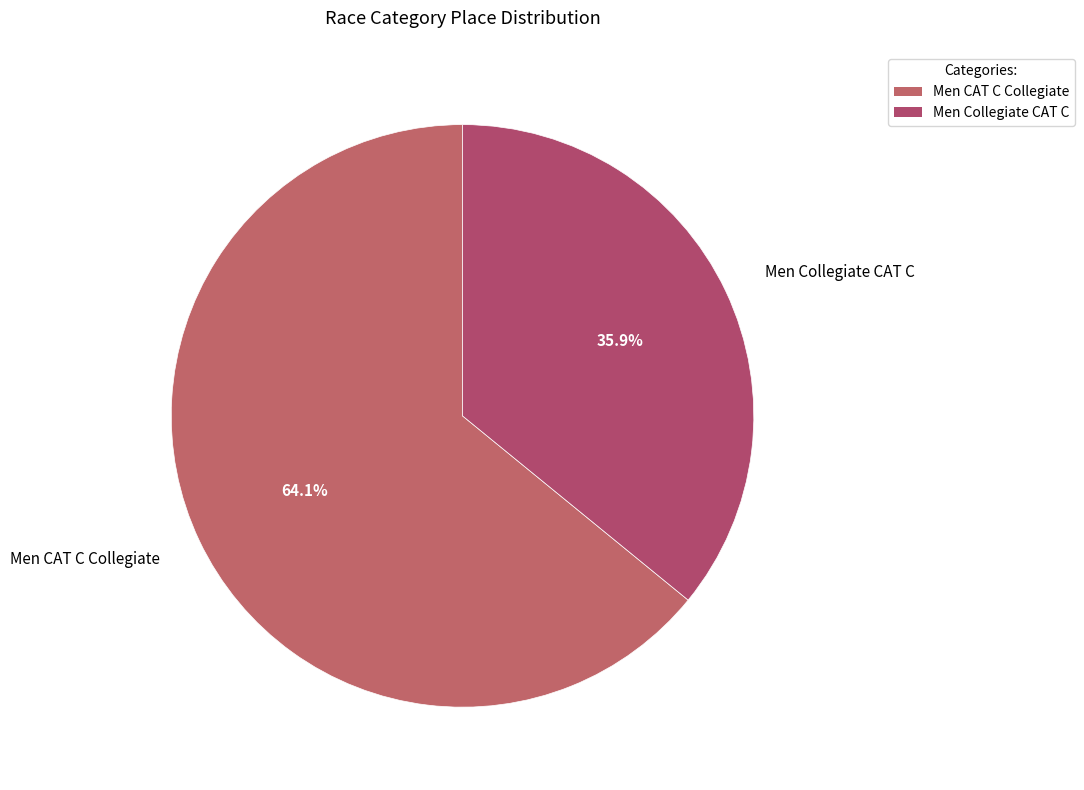

The Men CAT C Collegiate slice represents 64% of the pie. True or false?

True